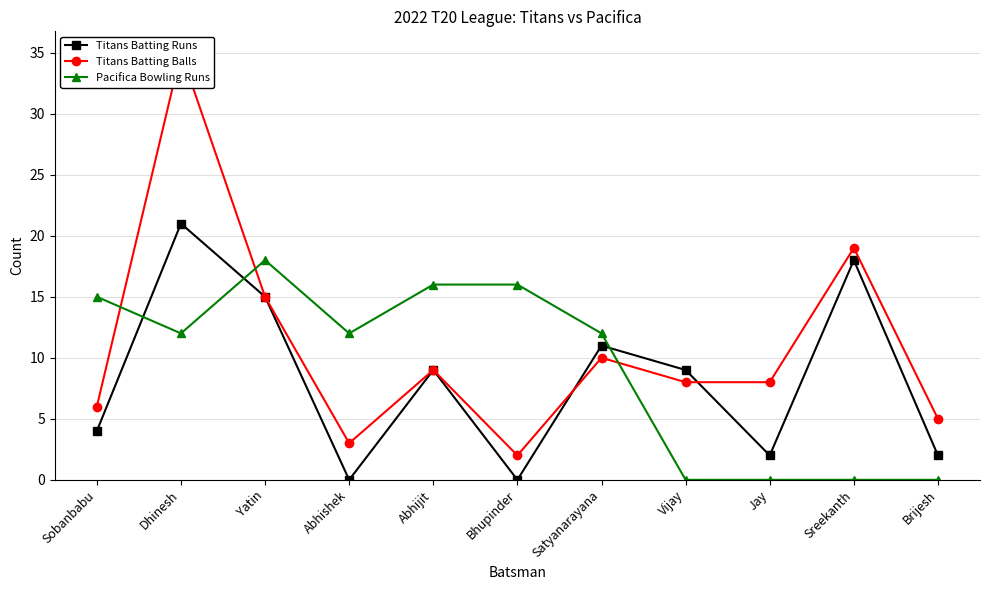

After their last crossing, which series has the higher values: Titans Batting Balls or Pacifica Bowling Runs?

Titans Batting Balls